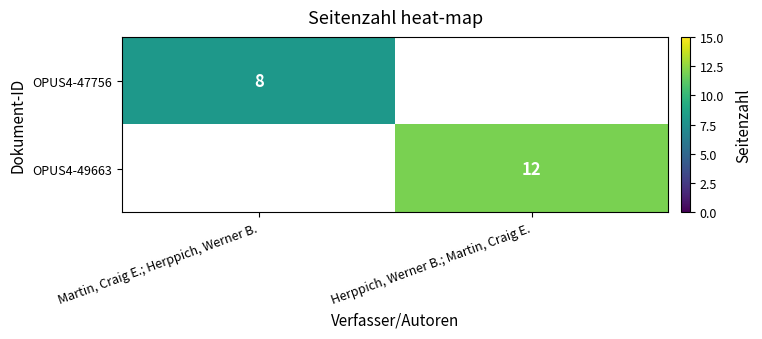

Is the value of OPUS4-49663 at Herppich, Werner B.; Martin, Craig E. greater than the value of OPUS4-47756 at Martin, Craig E.; Herppich, Werner B.?

Yes